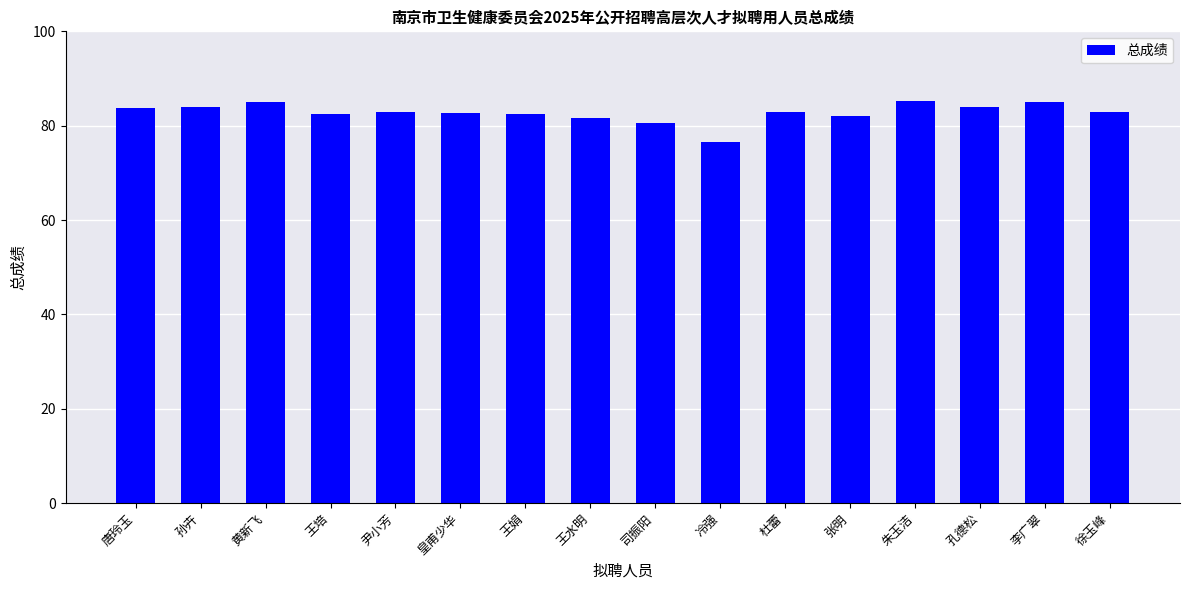

What is the minimum value shown in the chart?

76.6